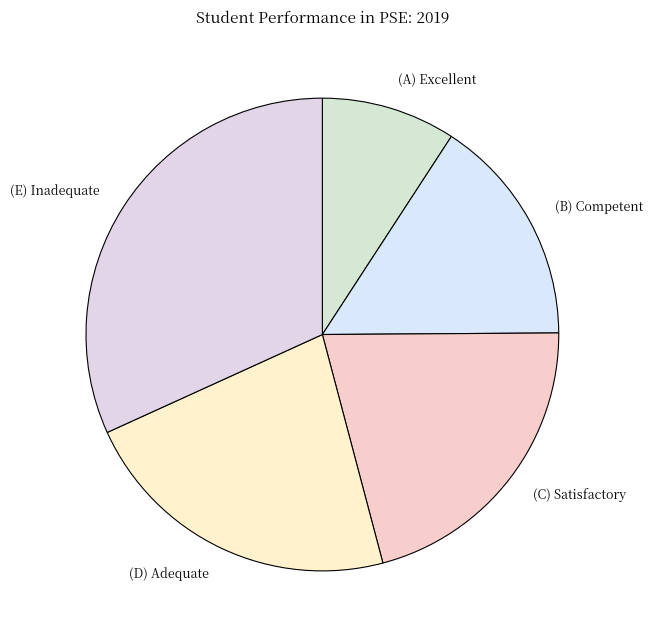

Does any single category account for the majority?

No